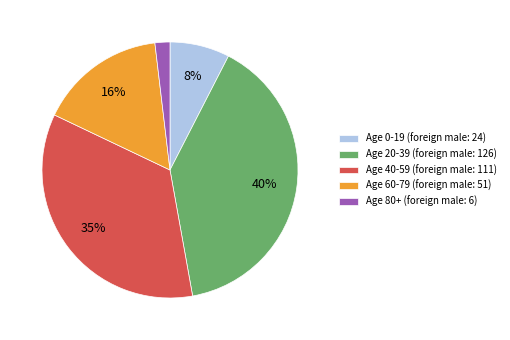

Which slice is the largest?

Age 20-39 (foreign male: 126)